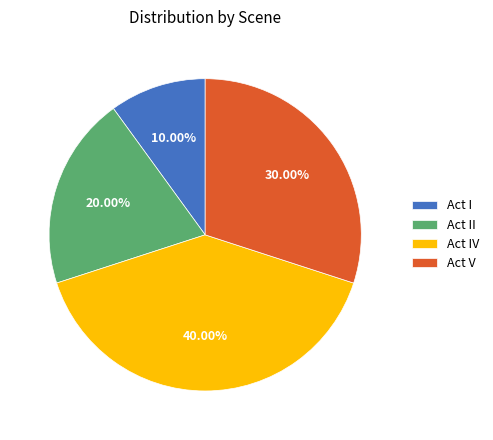

Is the sum of Act IV and Act V greater than half?

Yes